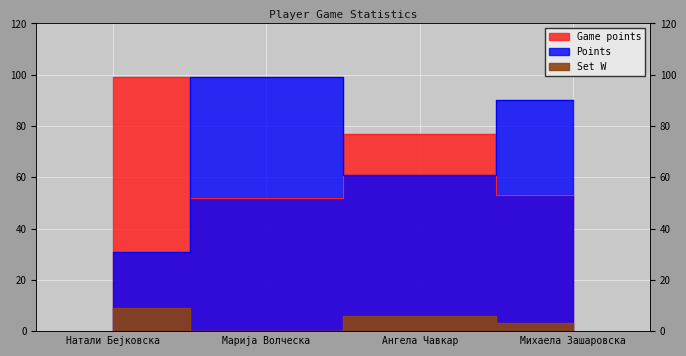

Count the number of data series in this chart.

3